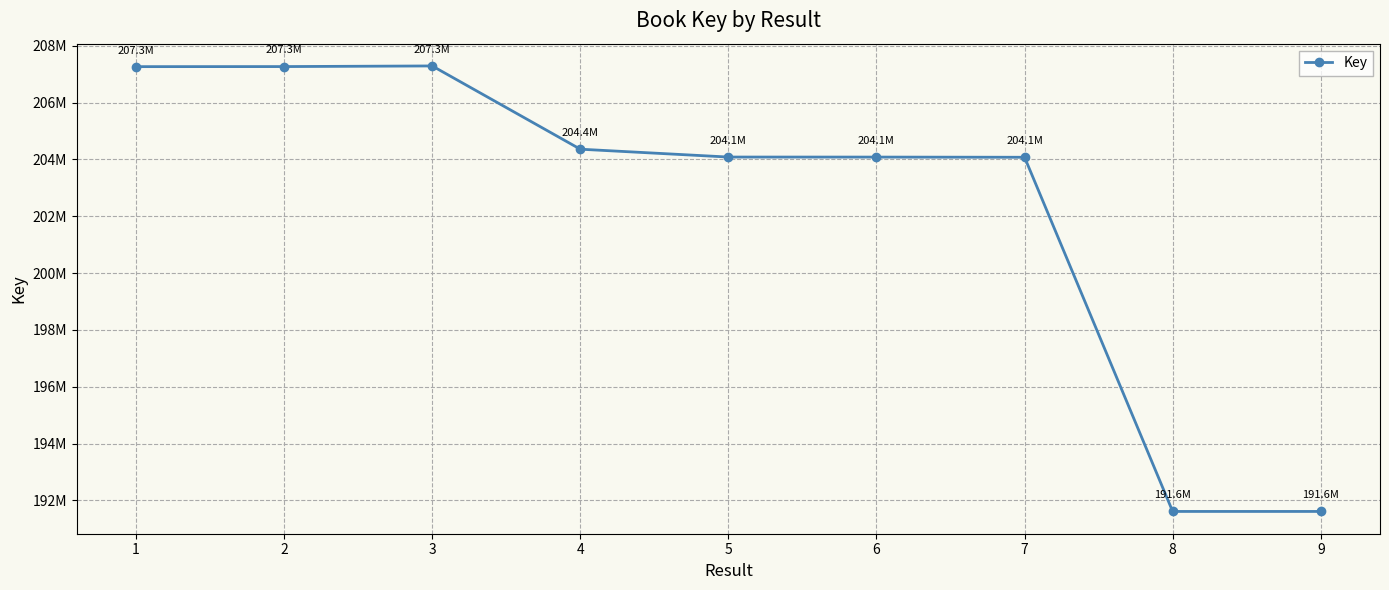

Is this an area chart (filled region under the line)?

No